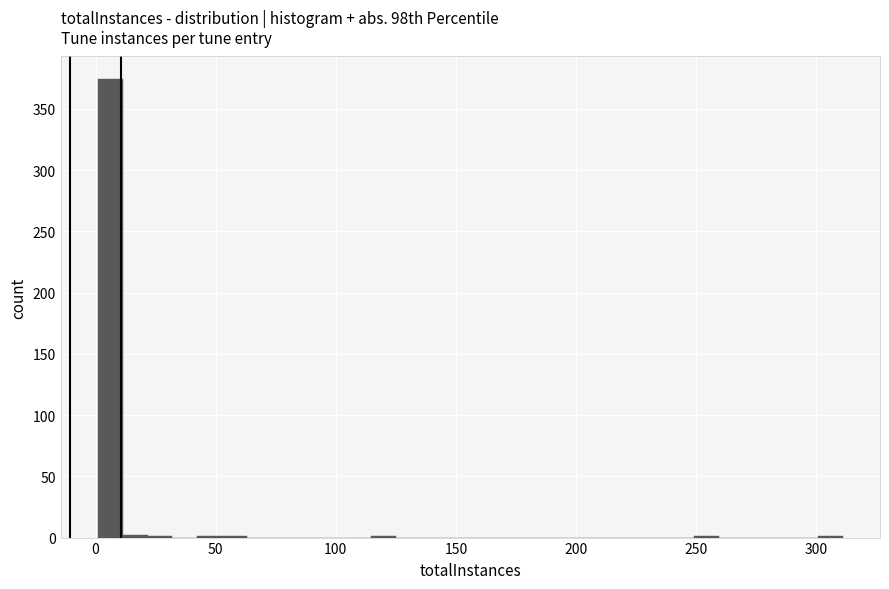

Around what value on the x-axis is the tallest bar? Give the approximate position of its centre, as read against the axis.

5